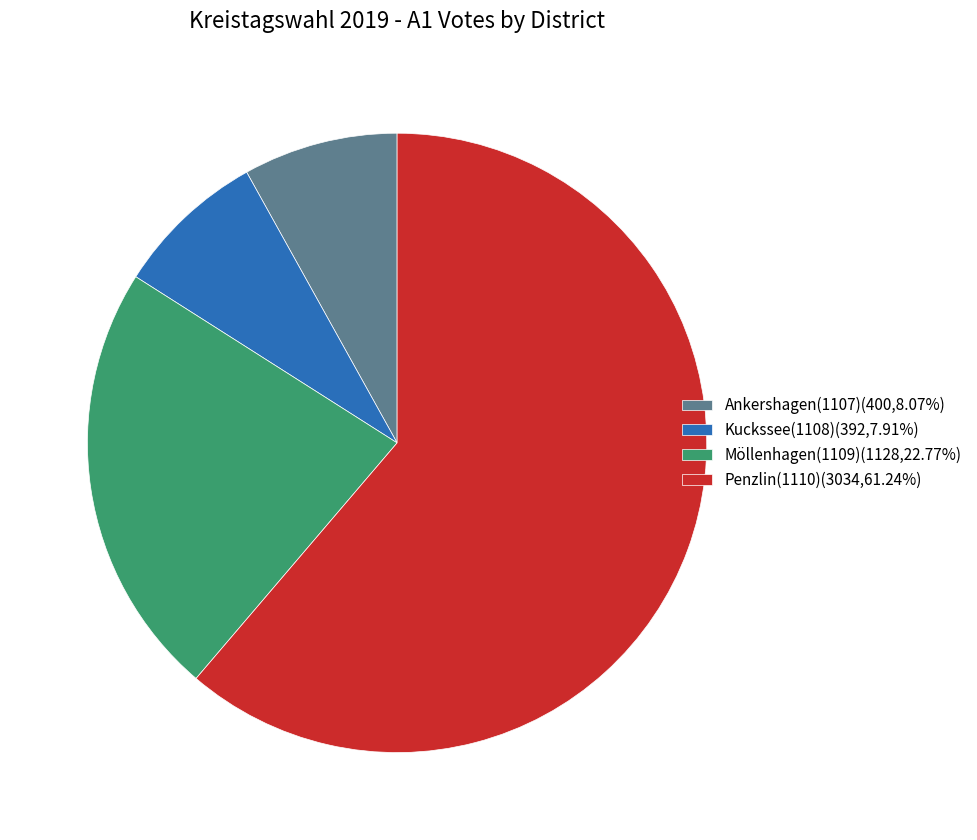

Is the sum of Möllenhagen(1109)(1128,22.77%) and Kuckssee(1108)(392,7.91%) greater than half?

No